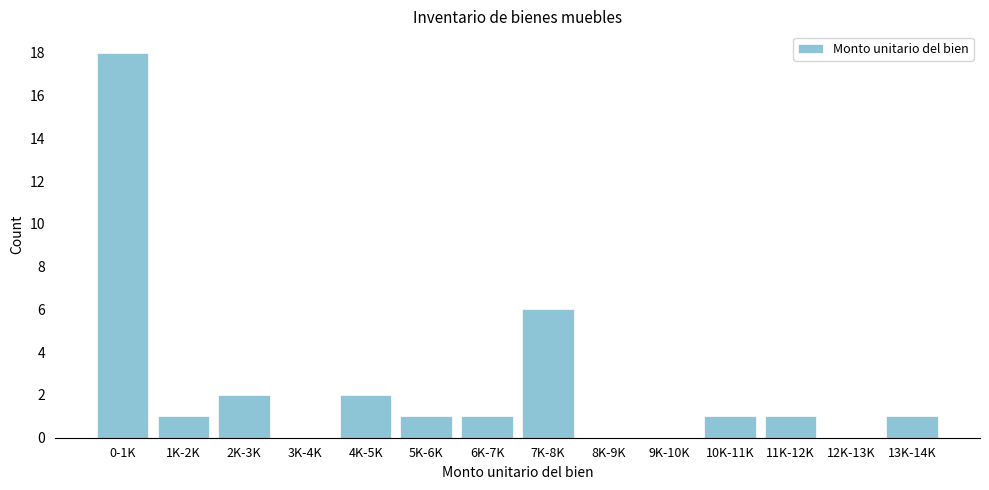

Reading left to right, what are all the values shown in this chart?

0-1K=18	1K-2K=1	2K-3K=2	3K-4K=0	4K-5K=2	5K-6K=1	6K-7K=1	7K-8K=6	8K-9K=0	9K-10K=0	10K-11K=1	11K-12K=1	12K-13K=0	13K-14K=1